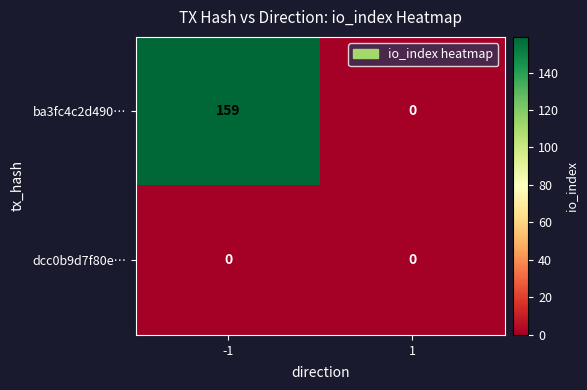

At which category is the sum across all series the highest?

-1